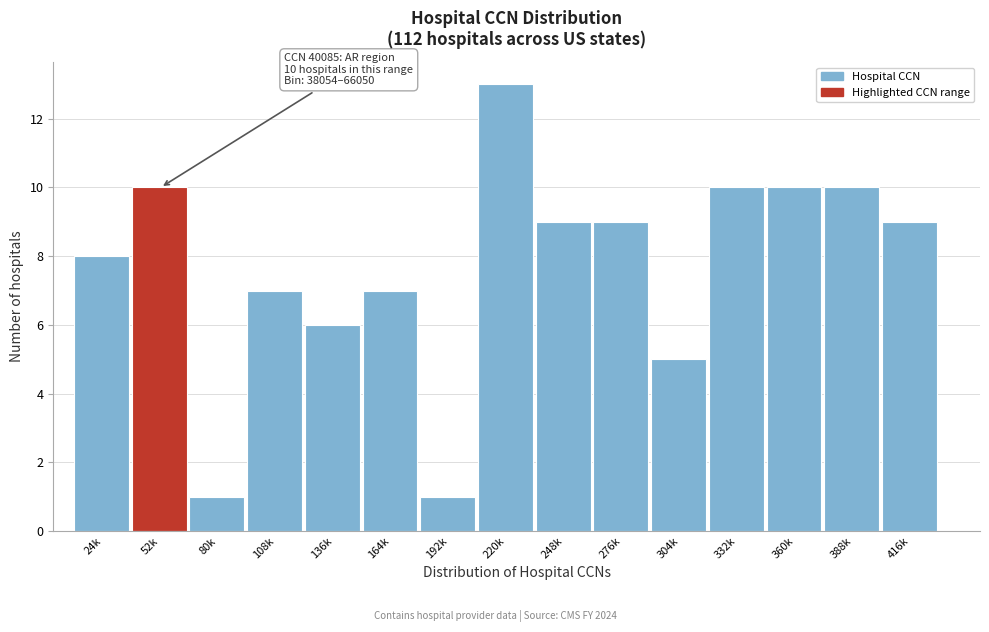

Reading left to right, extract all data points from this chart.

8	10	1	7	6	7	1	13	9	9	5	10	10	10	9